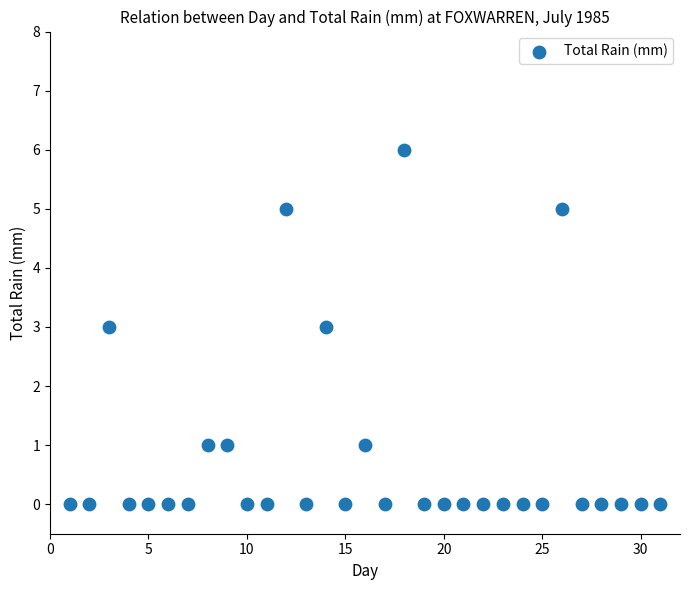

What is the range of Y values (max minus min)?

6